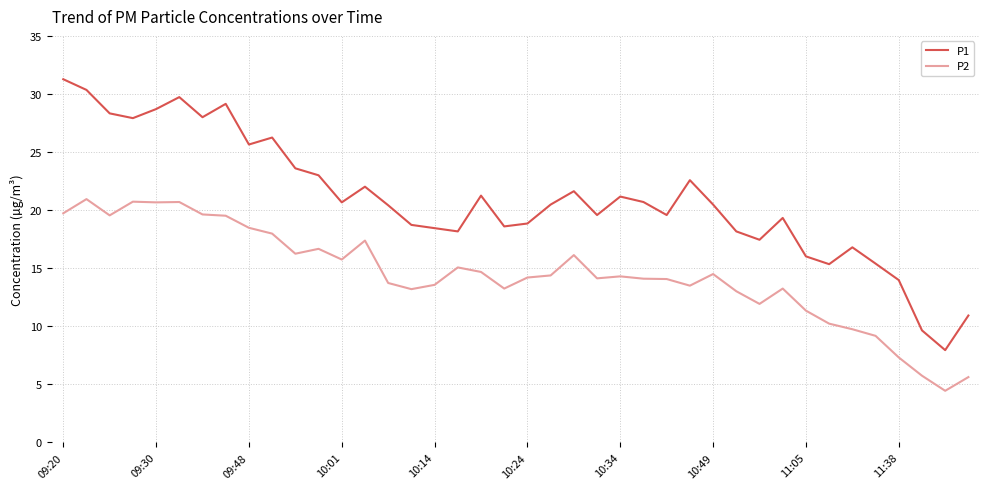

What is the average value of the P1 series?

20.9